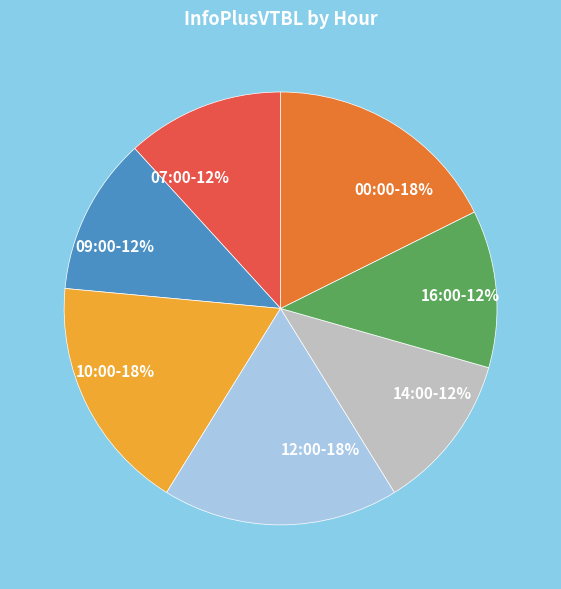

Is it true that 09:00 is 26% of the pie?

False